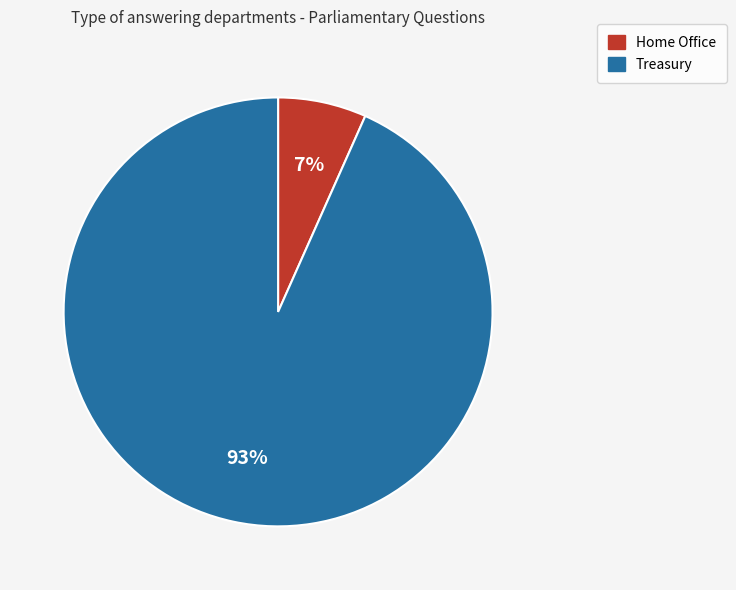

Do Treasury and Home Office together represent more than half of the pie?

Yes